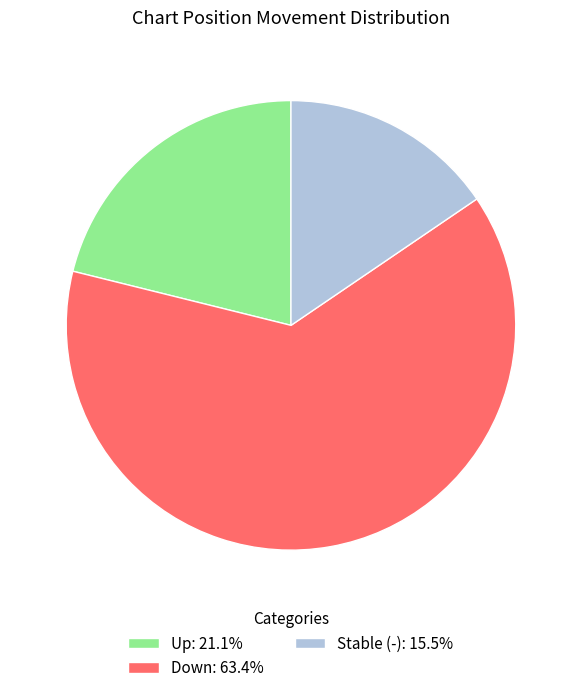

How many slices are in this pie chart?

3